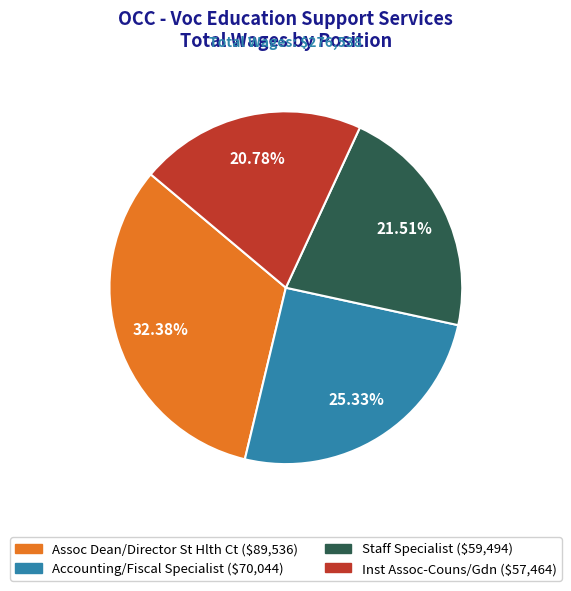

Between Assoc Dean/Director St Hlth Ct and Staff Specialist, which is larger?

Assoc Dean/Director St Hlth Ct